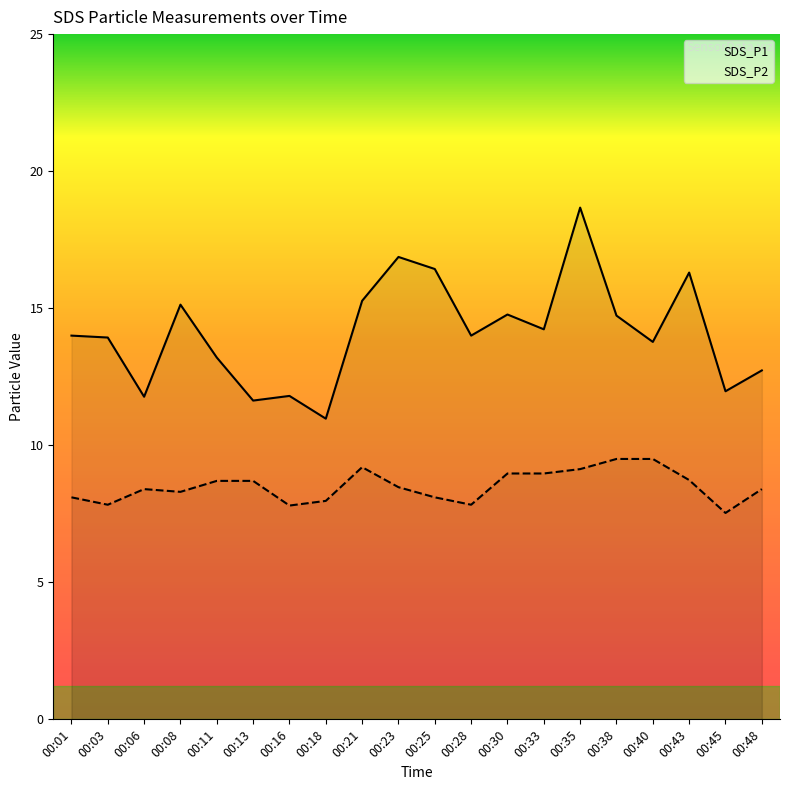

List the series in order of their overall mean, highest first.

SDS_P1, SDS_P2